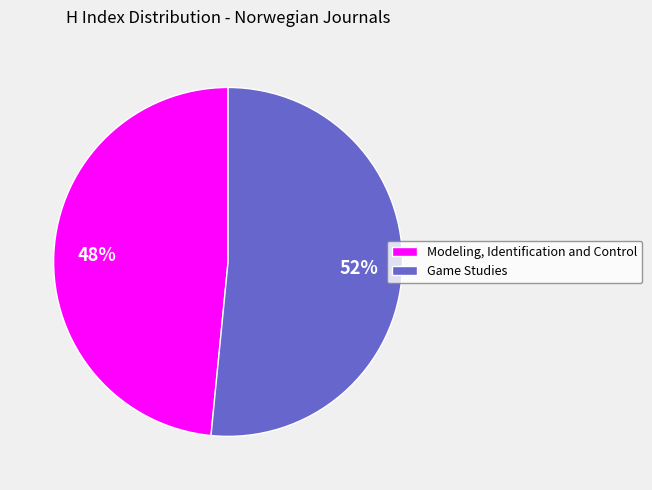

Combined, do Game Studies and Modeling, Identification and Control account for over 50%?

Yes